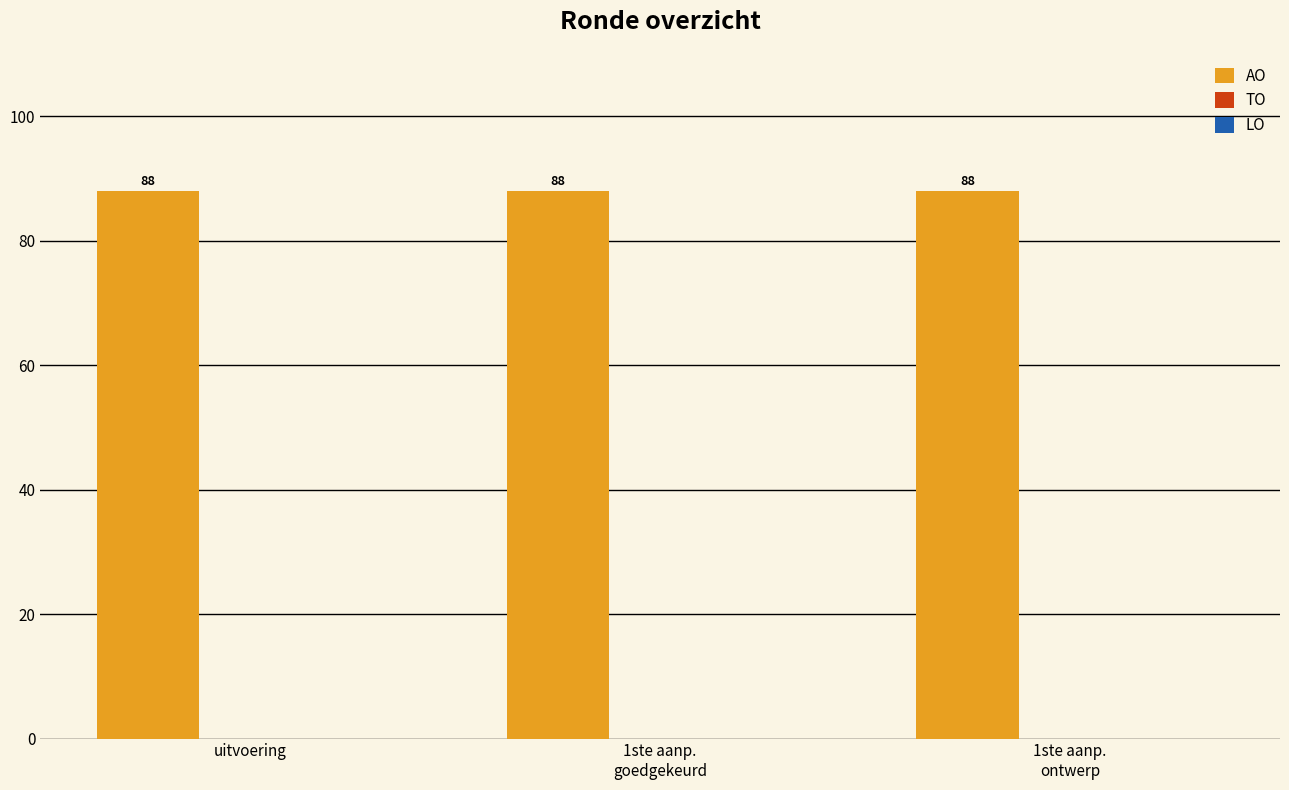

The AO series shows 88 at uitvoering. True or false?

True